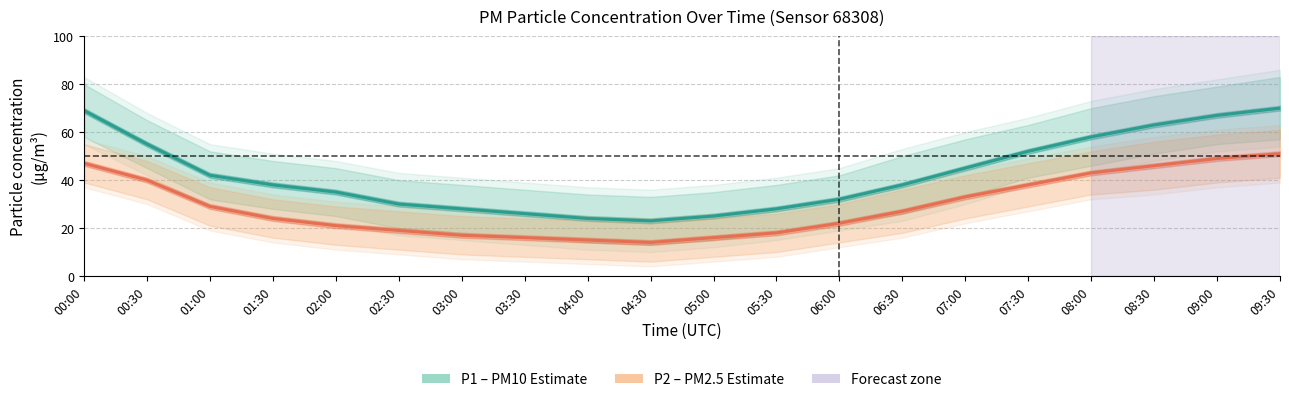

How many lines are shown in the chart?

2